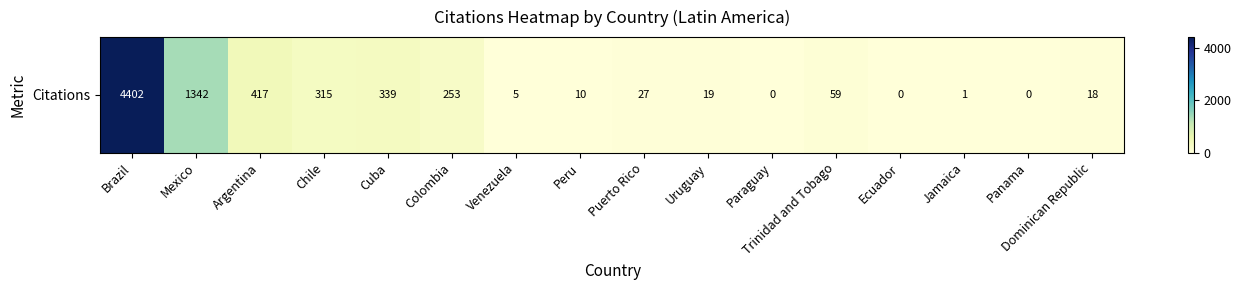

What is the greatest value displayed?

4402